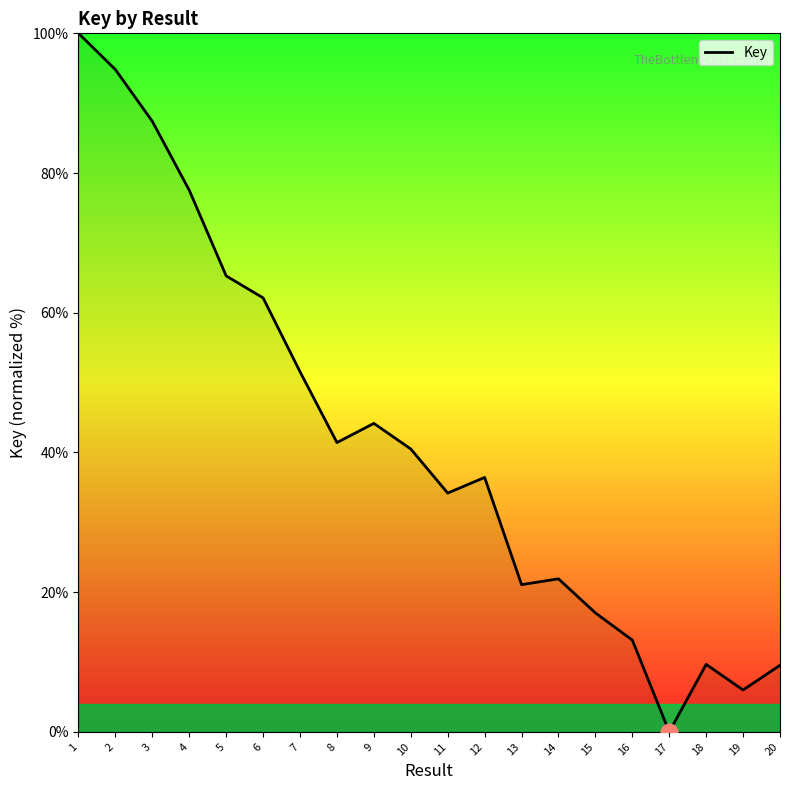

At which label is the value closest to 50?

7